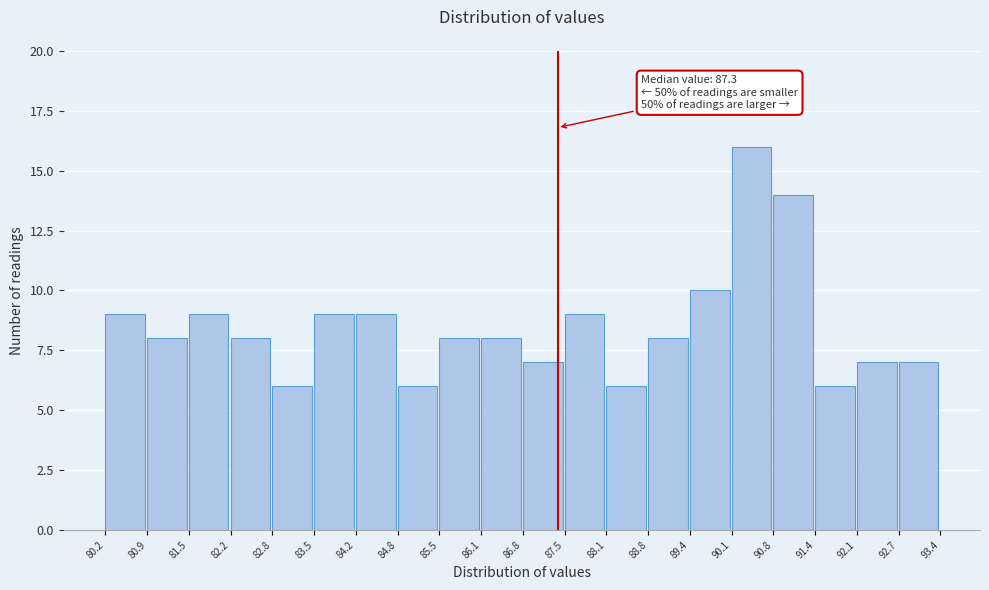

Over which range of the x-axis is the bar tallest?

90.1 to 90.8